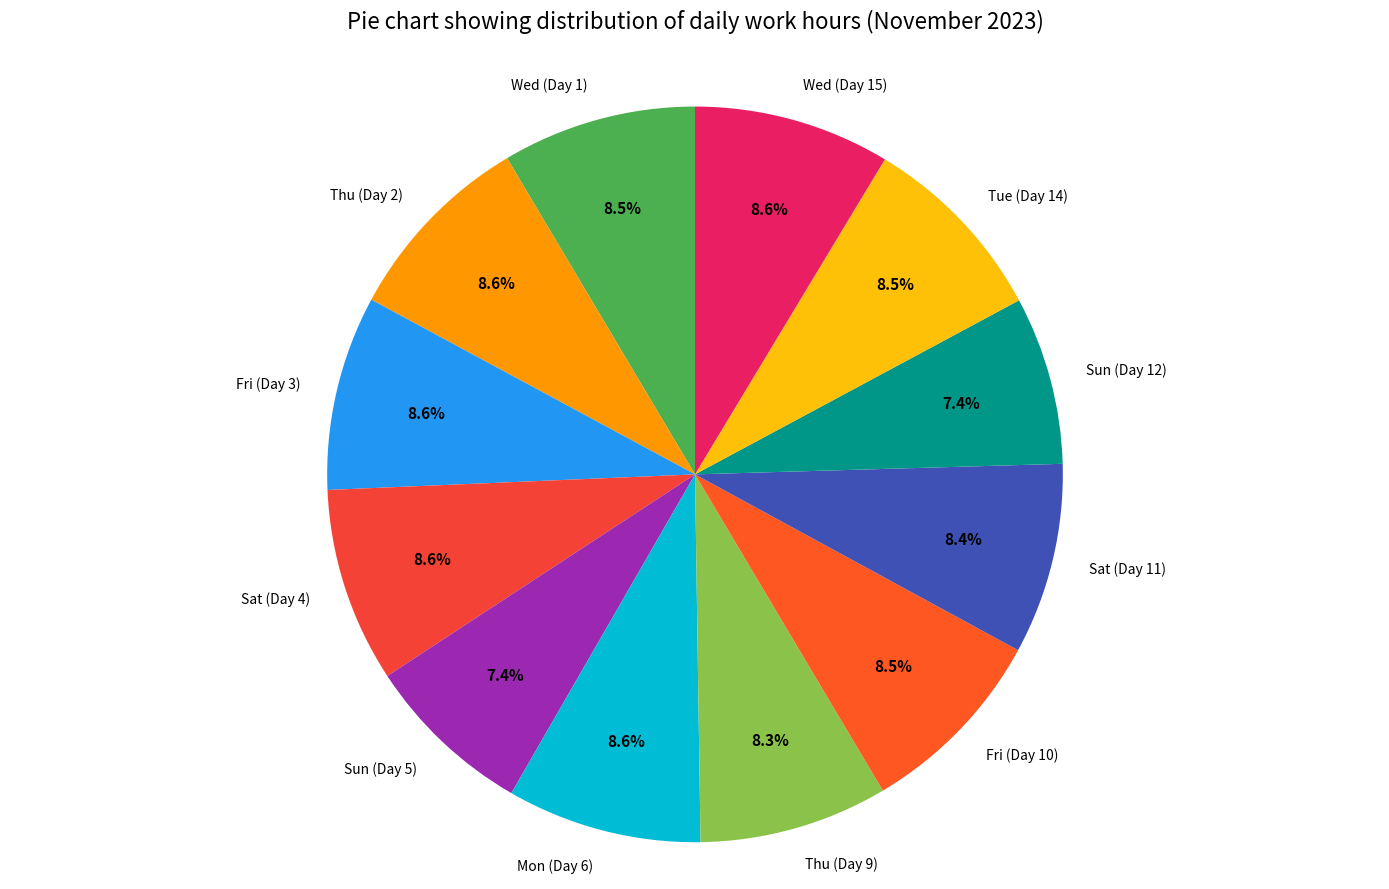

Do Wed (Day 1) and Sat (Day 11) together represent more than half of the pie?

No